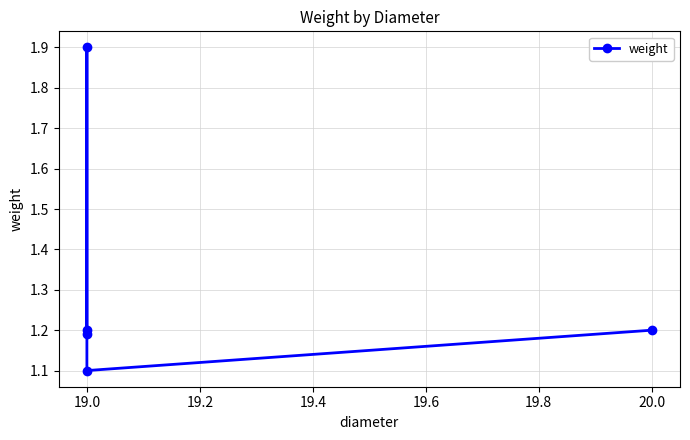

What is the average value?

1.3